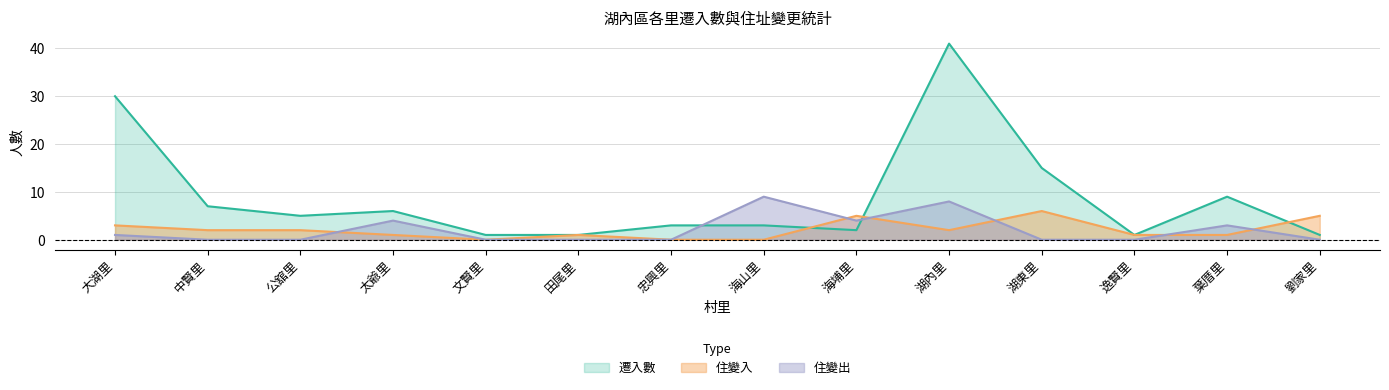

At which category is the sum across all series the highest?

湖內里